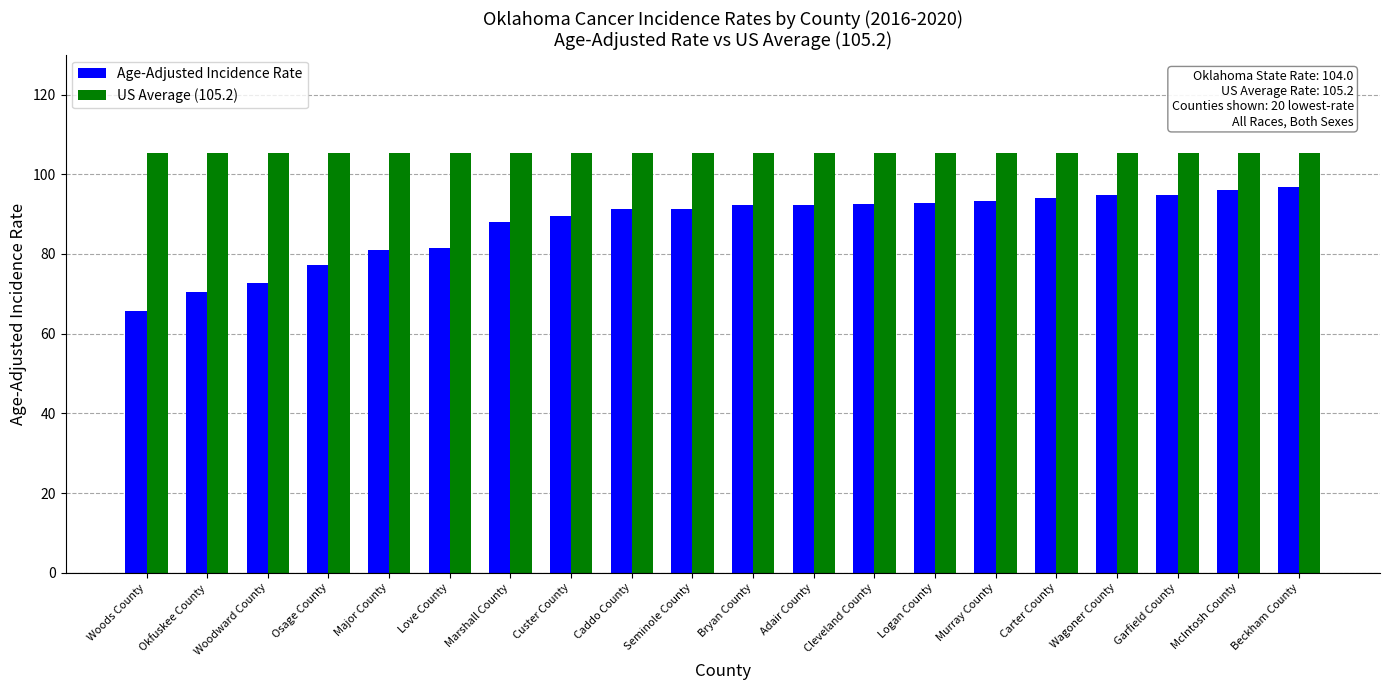

Between Love County and Adair County, which series saw the biggest shift?

Age-Adjusted Incidence Rate